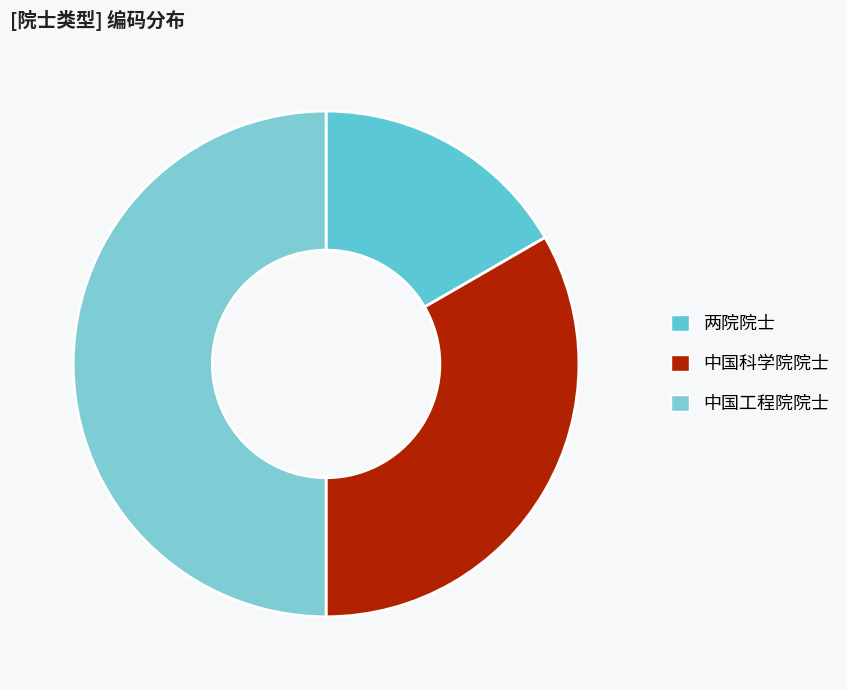

Between 中国工程院院士 and 两院院士, which is larger?

中国工程院院士